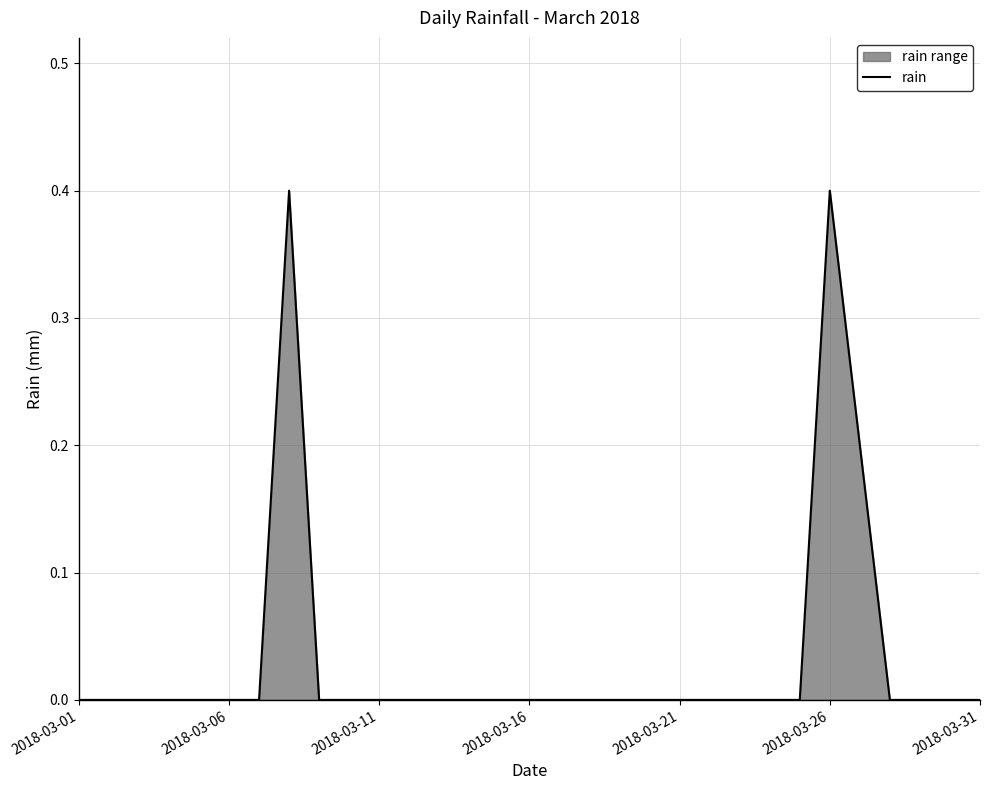

What is the greatest value displayed?

0.4